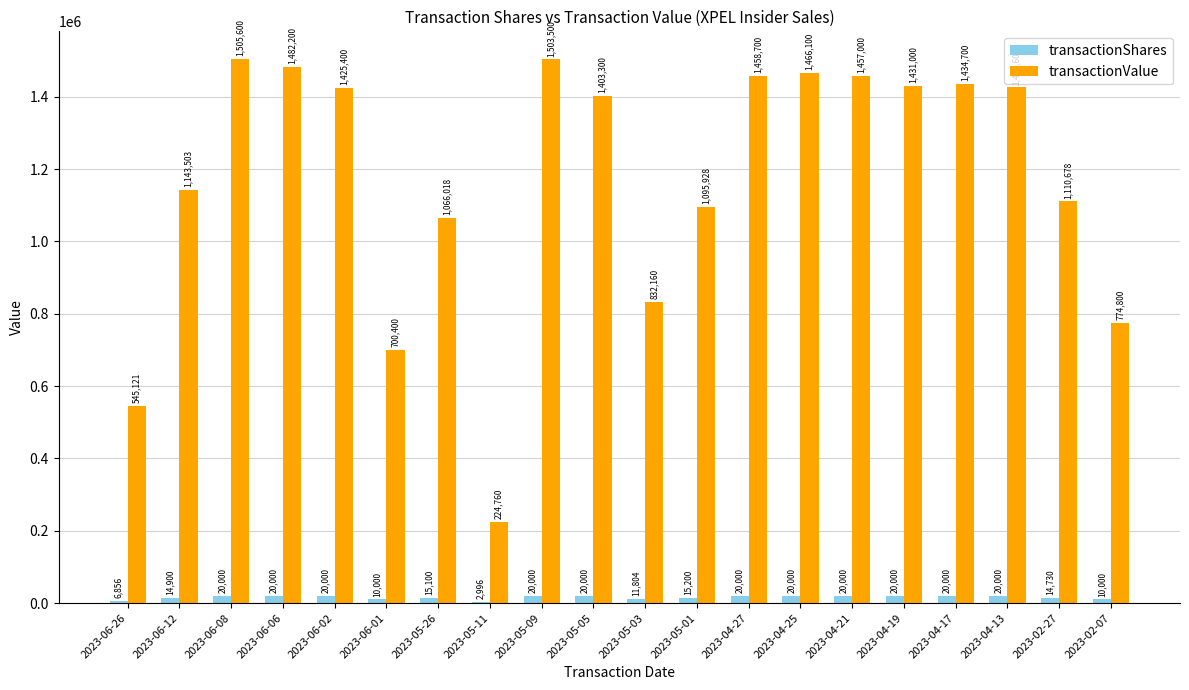

At which category is the sum across all series the highest?

2023-06-08